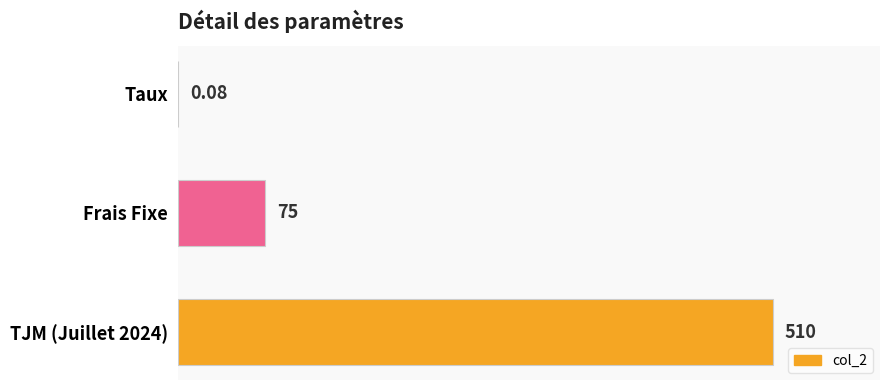

Count the number of data series in this chart.

1